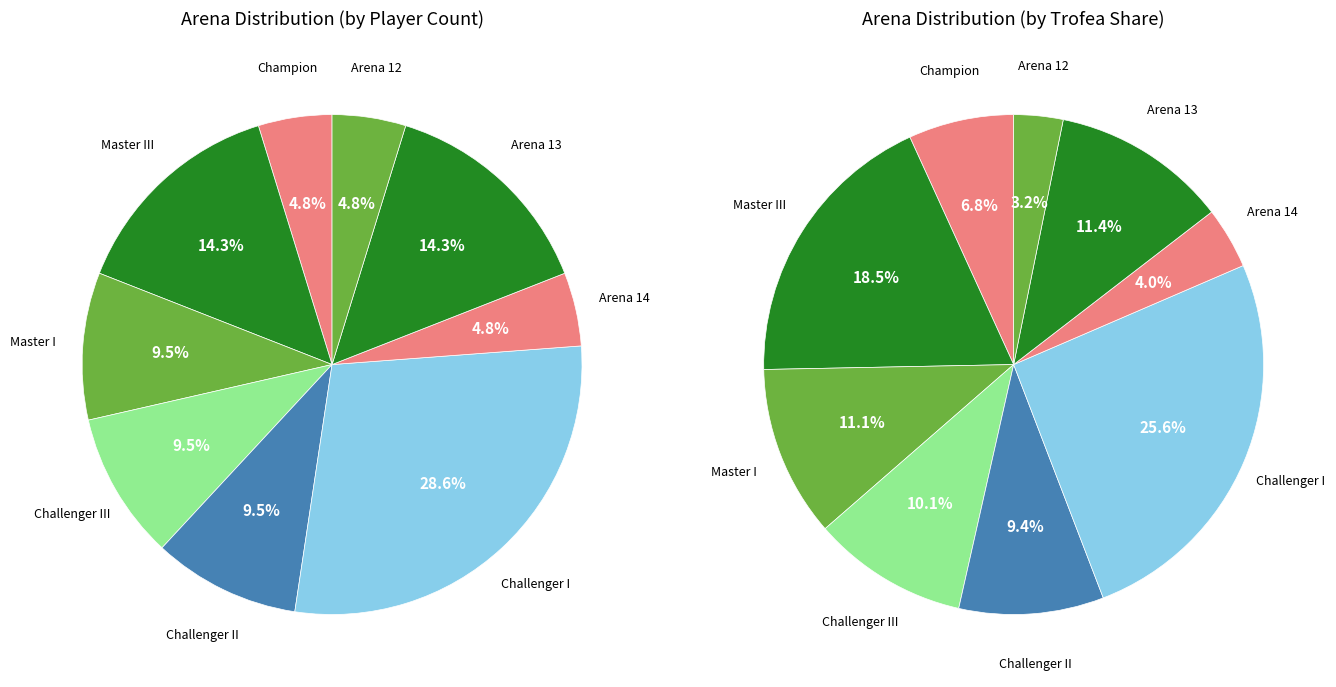

To the nearest percent, what is the combined percentage of Arena 14 and Master I?

14%